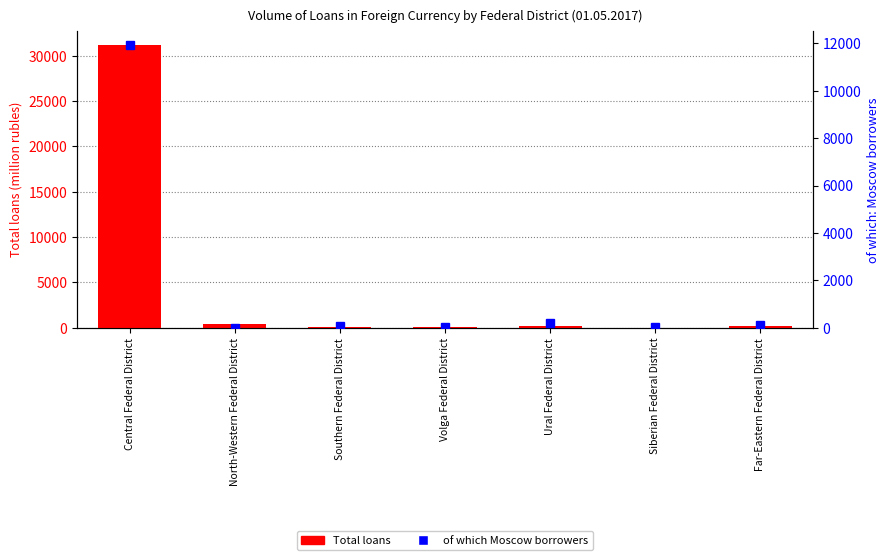

Is the value of Total loans at Southern Federal District greater than the value of of which Moscow borrowers at Ural Federal District?

No